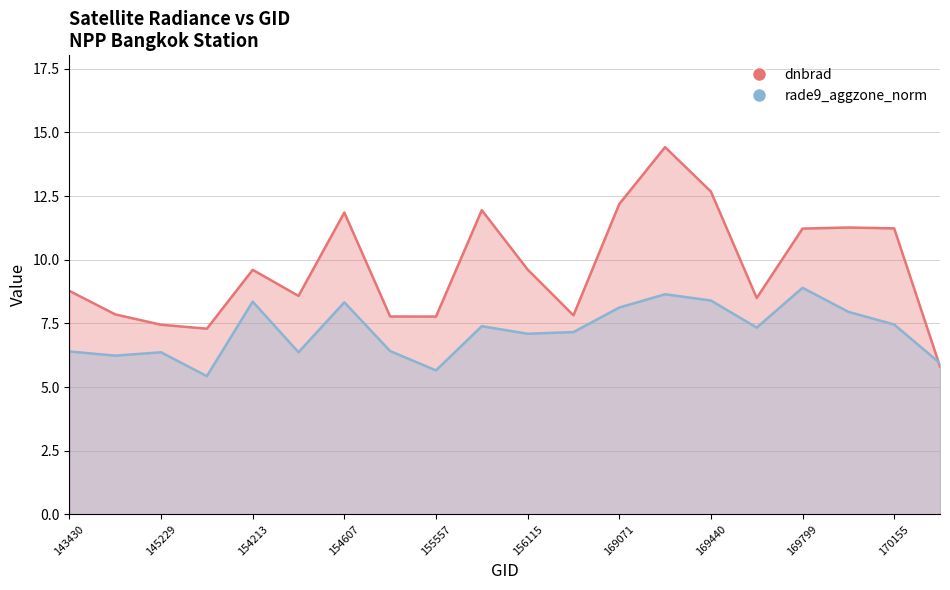

In dnbrad, how many points are higher than both neighbors (excluding endpoints)?

5